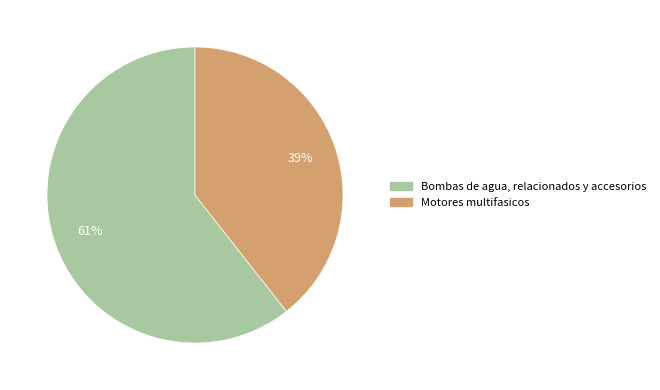

Does Motores multifasicos account for over 50% of the chart?

No